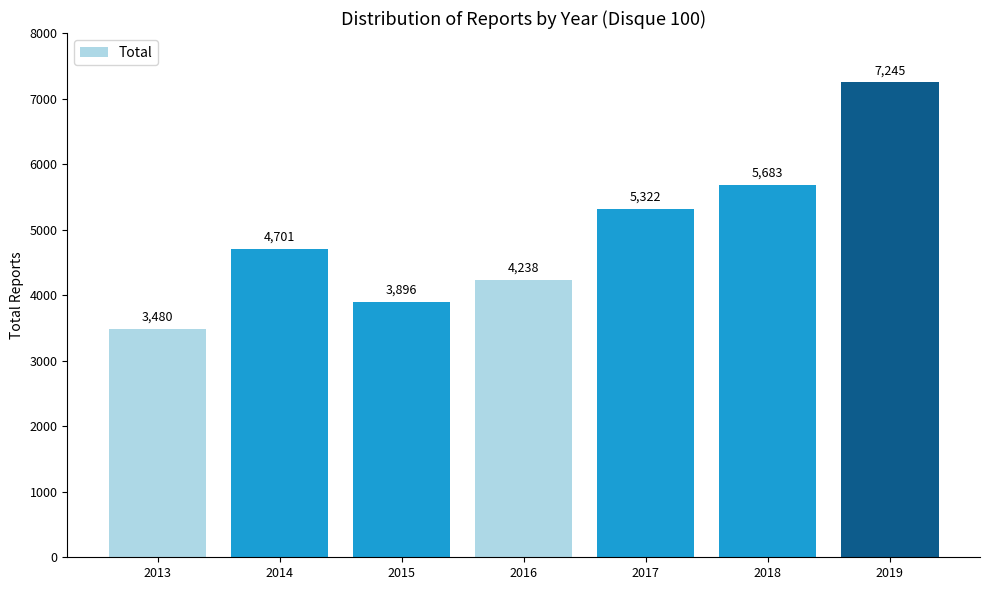

The value at 2017 is 1576. True or false?

False